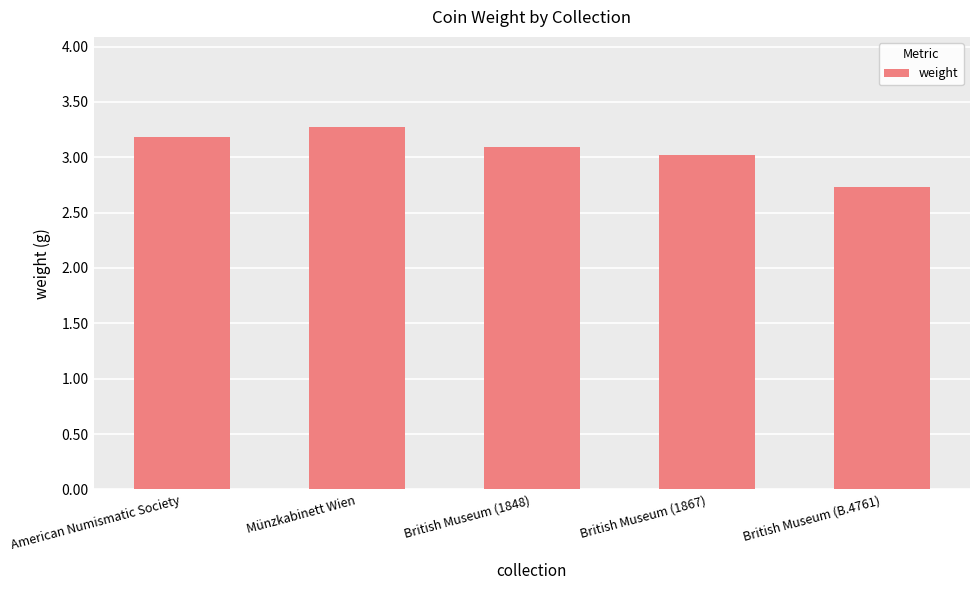

Is it true that the value at American Numismatic Society is 3.2?

True